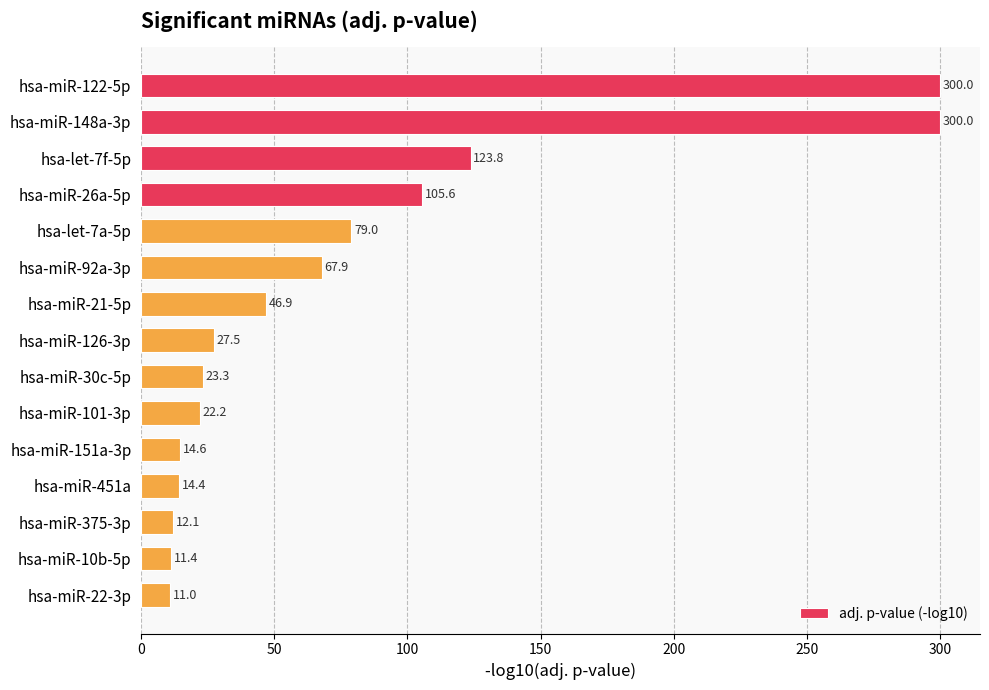

What is the label of the 2nd bar from the bottom?

hsa-miR-10b-5p